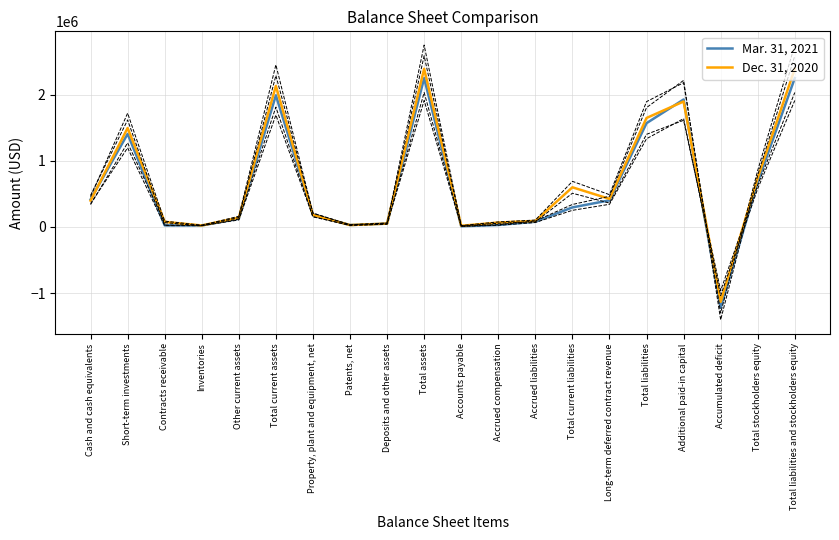

Which label corresponds to the smallest value in the chart?

Accumulated deficit